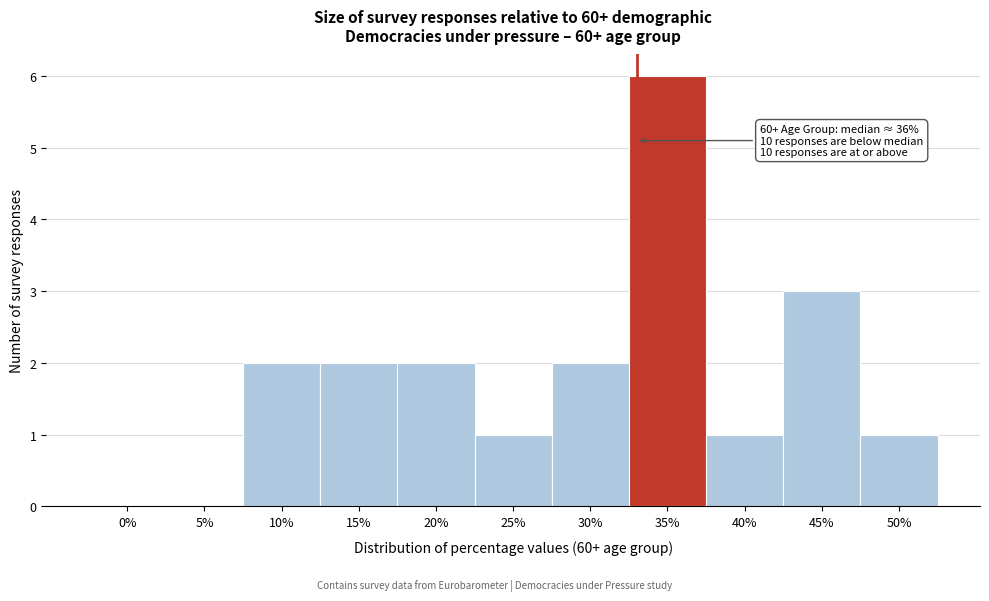

Reading left to right, transcribe all the data shown in this chart.

0%=0	5%=0	10%=2	15%=2	20%=2	25%=1	30%=2	35%=6	40%=1	45%=3	50%=1